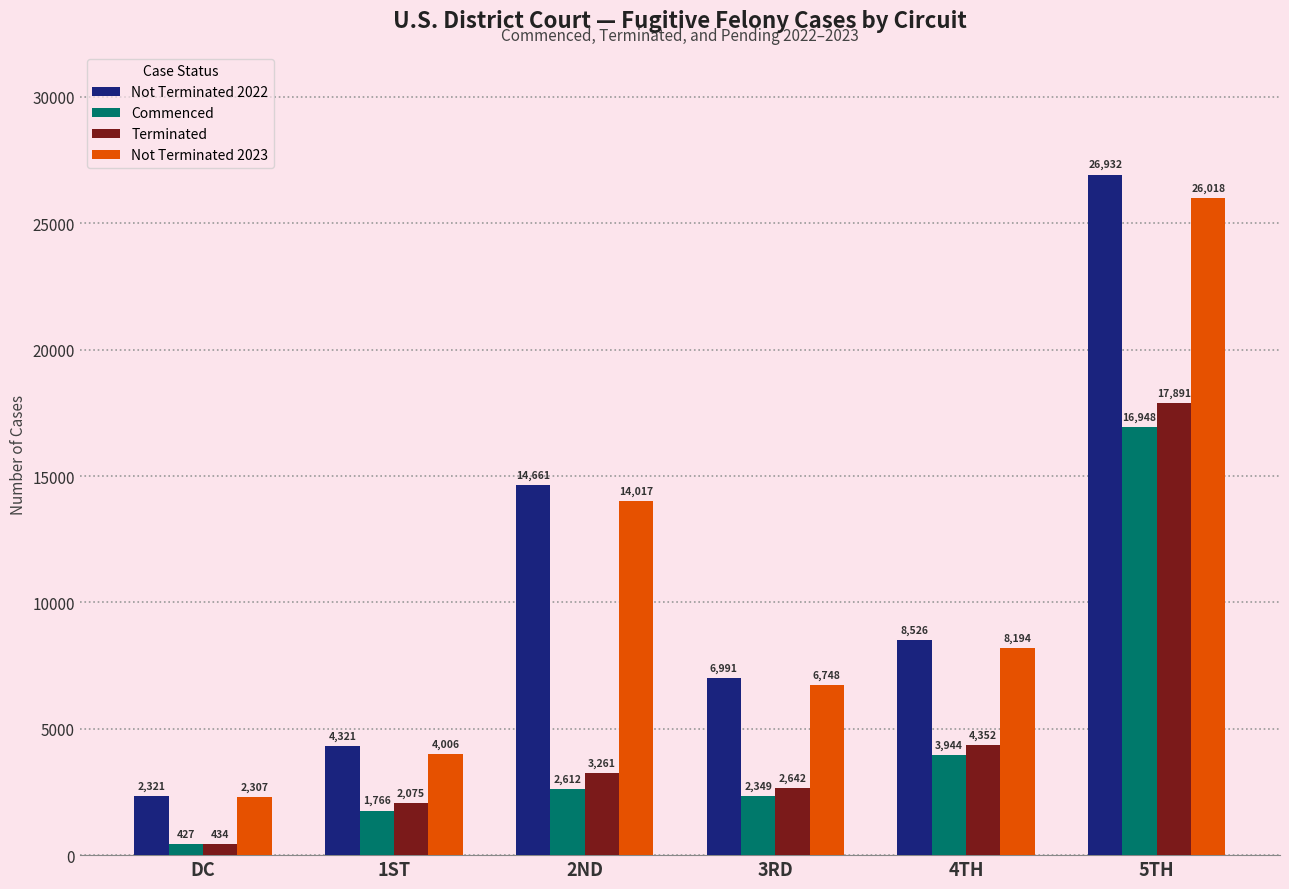

How many values in the Not Terminated 2023 series are below 8194?

3